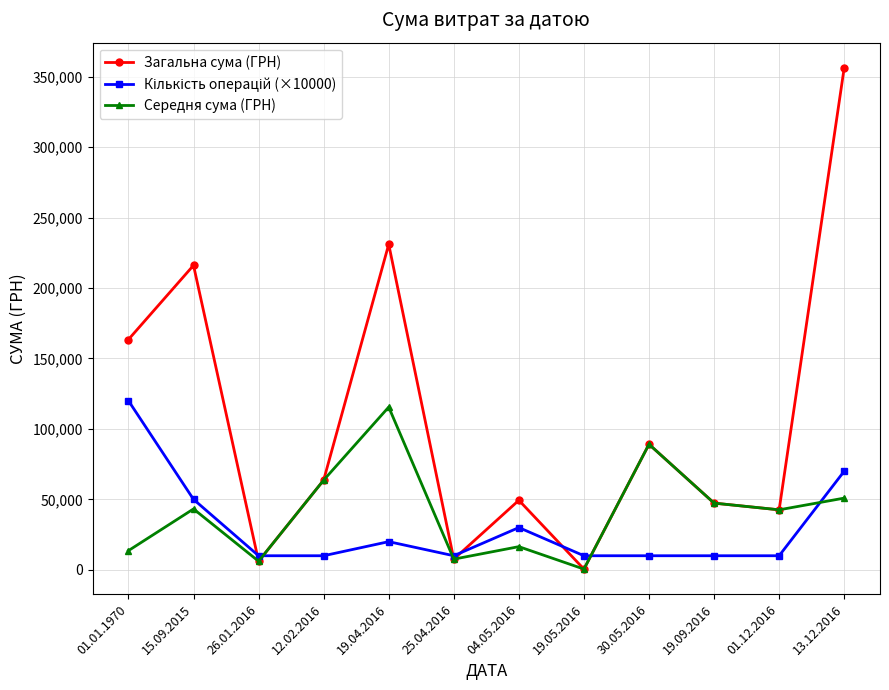

What is the total value across all series at 19.05.2016?

11056.0